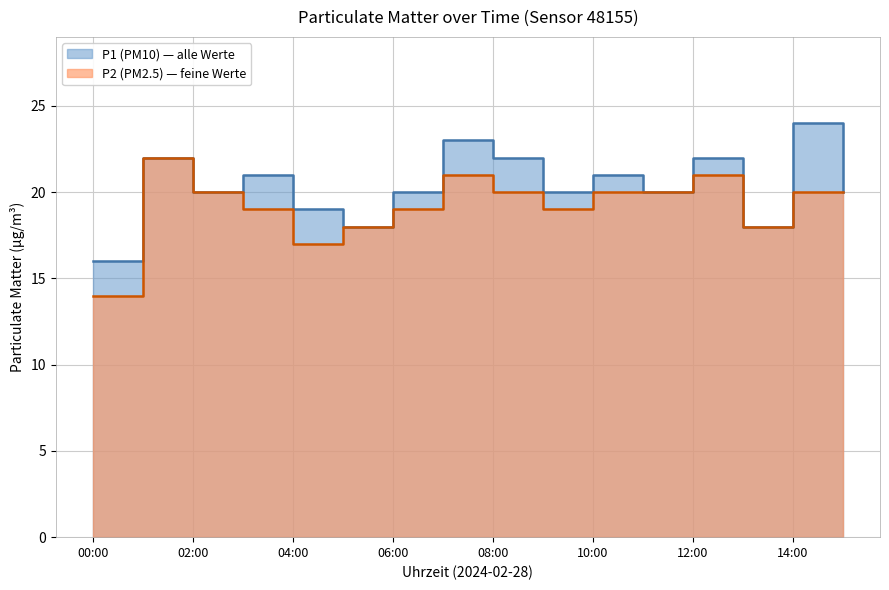

Which series has the largest total across all categories?

P1